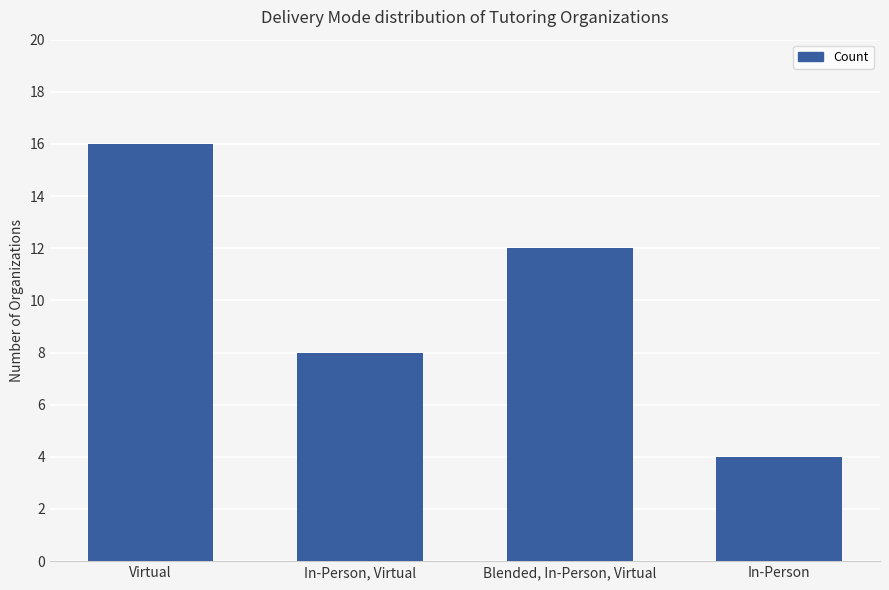

List the labels in order of value, largest first.

Virtual, Blended, In-Person, Virtual, In-Person, Virtual, In-Person